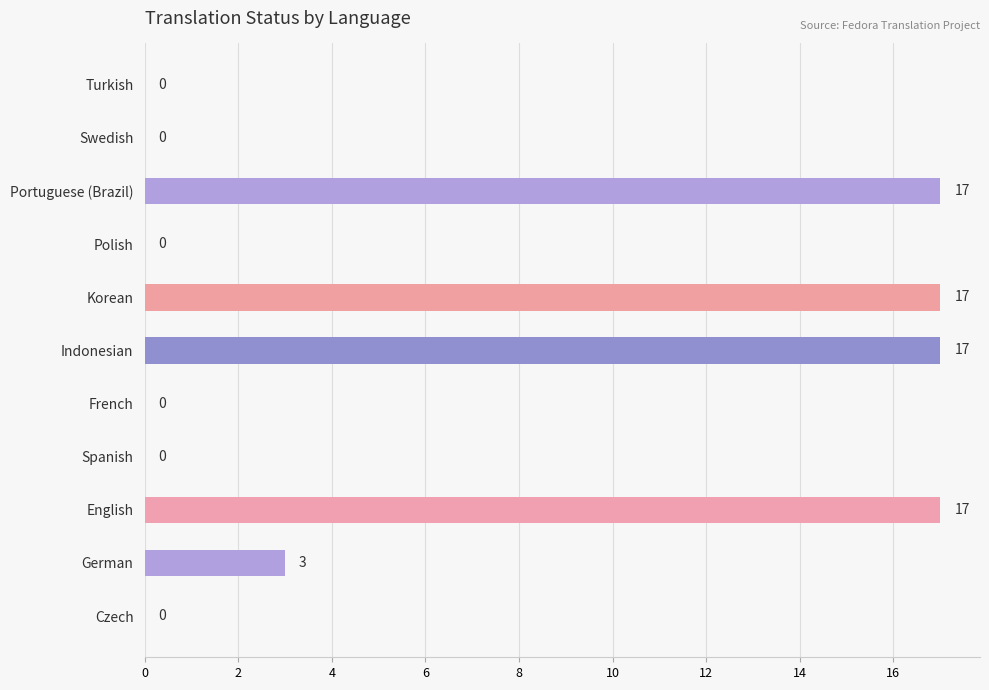

Is it true that the value at Indonesian is 17?

True